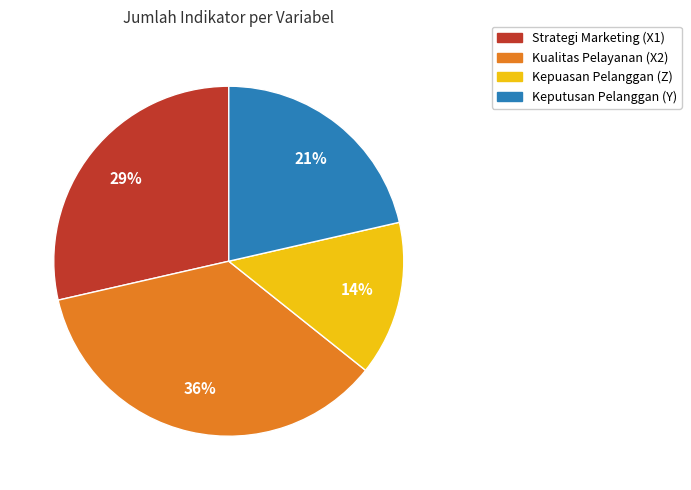

To the nearest percent, what is the difference between the Keputusan Pelanggan (Y) and Kepuasan Pelanggan (Z) slice percentages?

7%